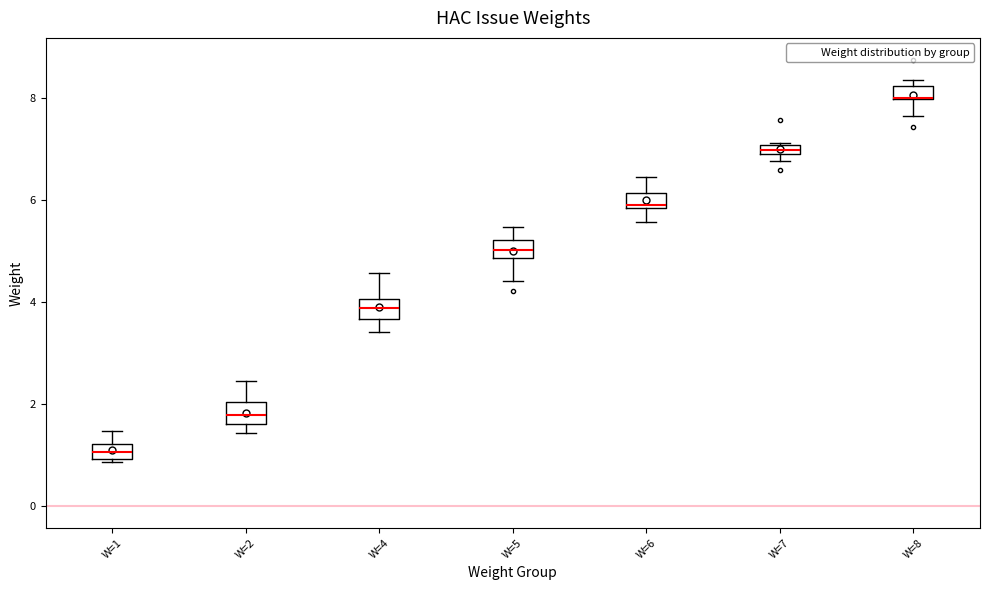

Where does the median line of the box for W=2 sit on the y-axis? The values are not printed on the chart, so give them approximately, as read against the axis.

1.8